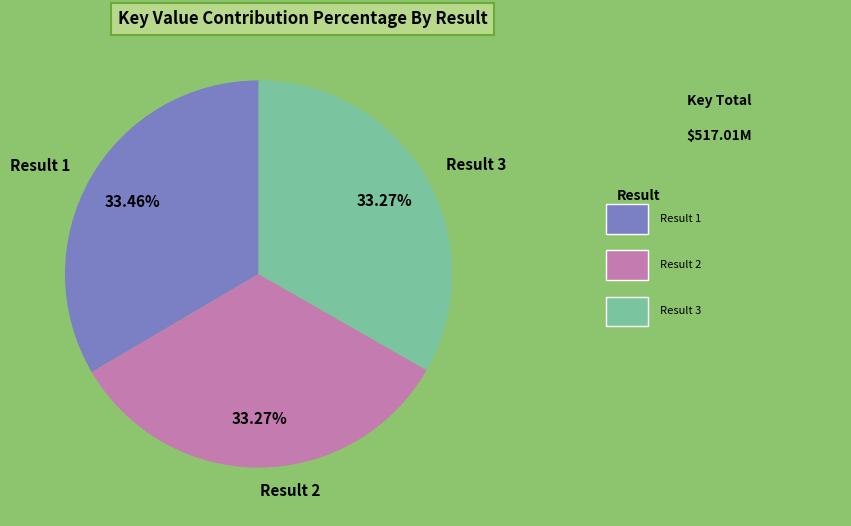

Approximately how many times larger is the value at Result 3 compared to Result 1?

1.0